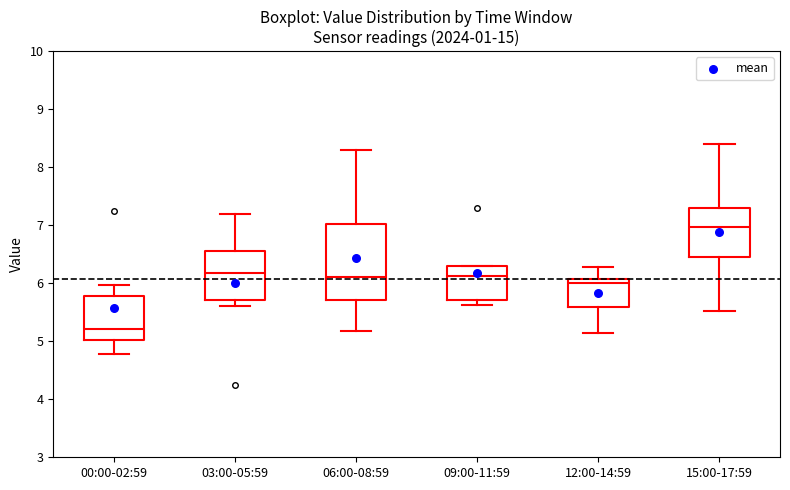

Reading left to right, transcribe this box plot: for each box, give where its median line is, the range the box spans, and where its two whiskers end, as read against the y-axis. The values are not printed on the chart, so give them approximately, as read against the axis.

00:00-02:59: median 5.2, box 5.0 to 5.8, whiskers 4.8 to 6.0
03:00-05:59: median 6.2, box 5.7 to 6.6, whiskers 5.6 to 7.2
06:00-08:59: median 6.1, box 5.7 to 7.0, whiskers 5.2 to 8.3
09:00-11:59: median 6.1, box 5.7 to 6.3, whiskers 5.6 to 6.3
12:00-14:59: median 6.0, box 5.6 to 6.1, whiskers 5.2 to 6.3
15:00-17:59: median 7.0, box 6.5 to 7.3, whiskers 5.5 to 8.4